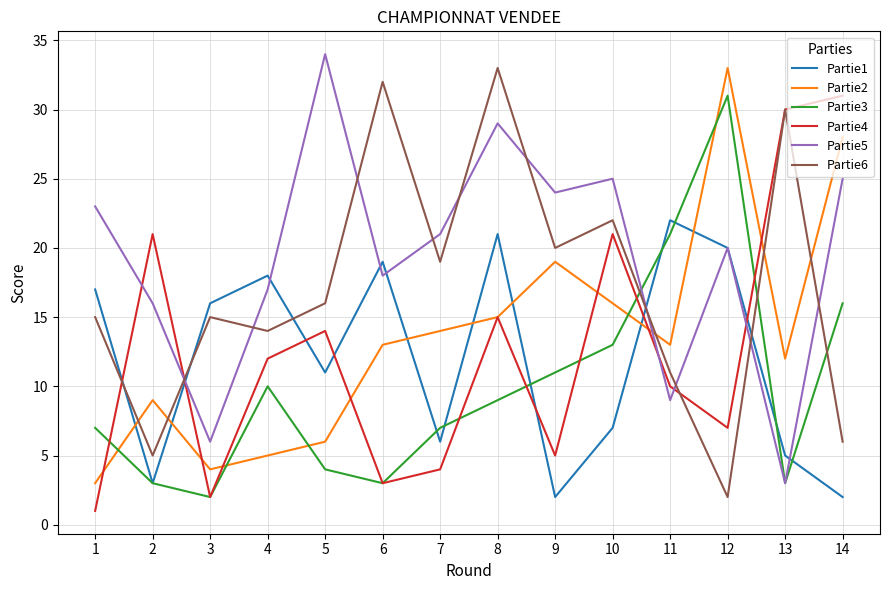

Does the chart display data point markers on the line(s)?

No